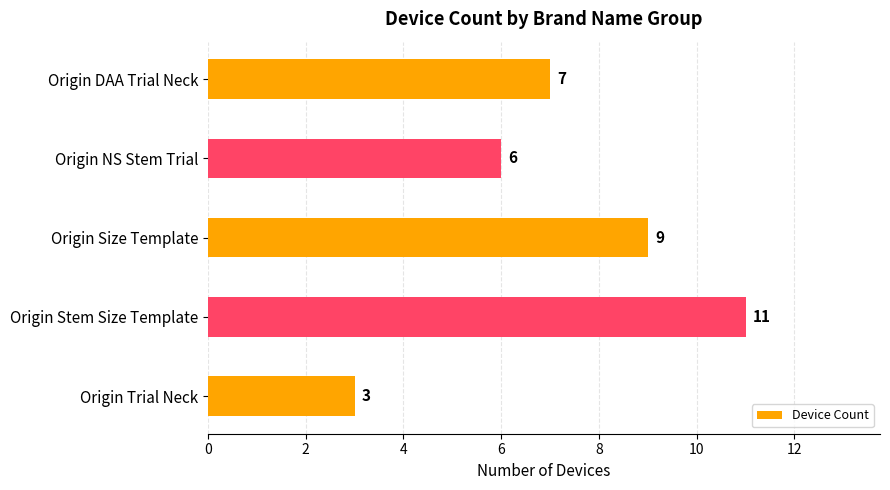

What is the ratio of the value at Origin Size Template to the value at Origin Stem Size Template?

0.8